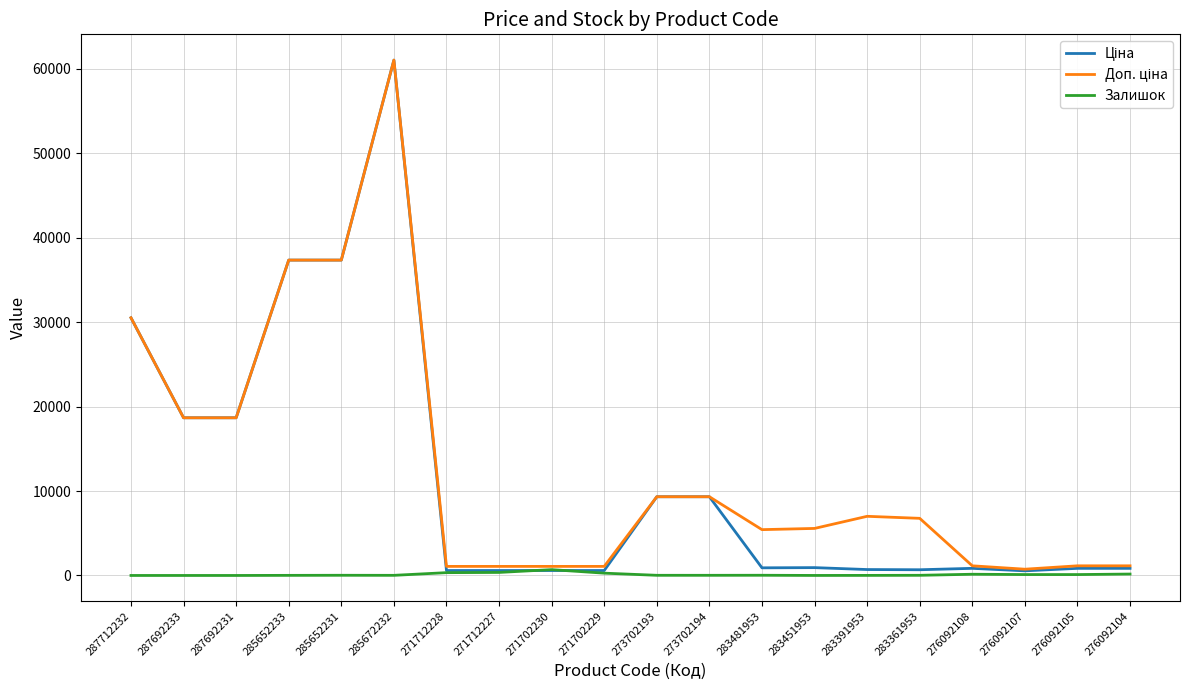

At how many categories does at least one series exceed 22671?

4